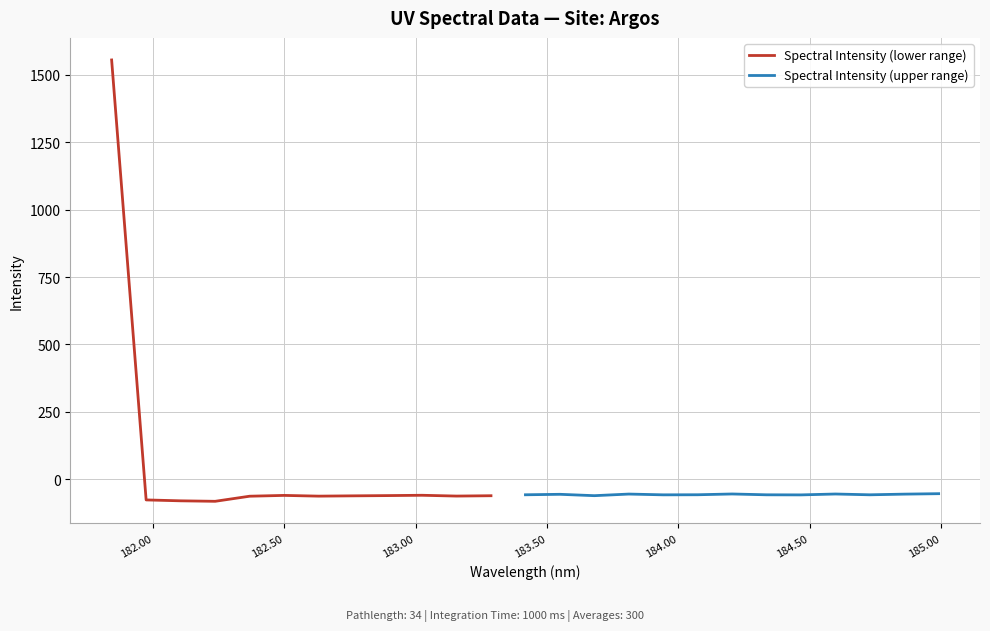

What is the label of the 14th point from the left?

183.5488263418